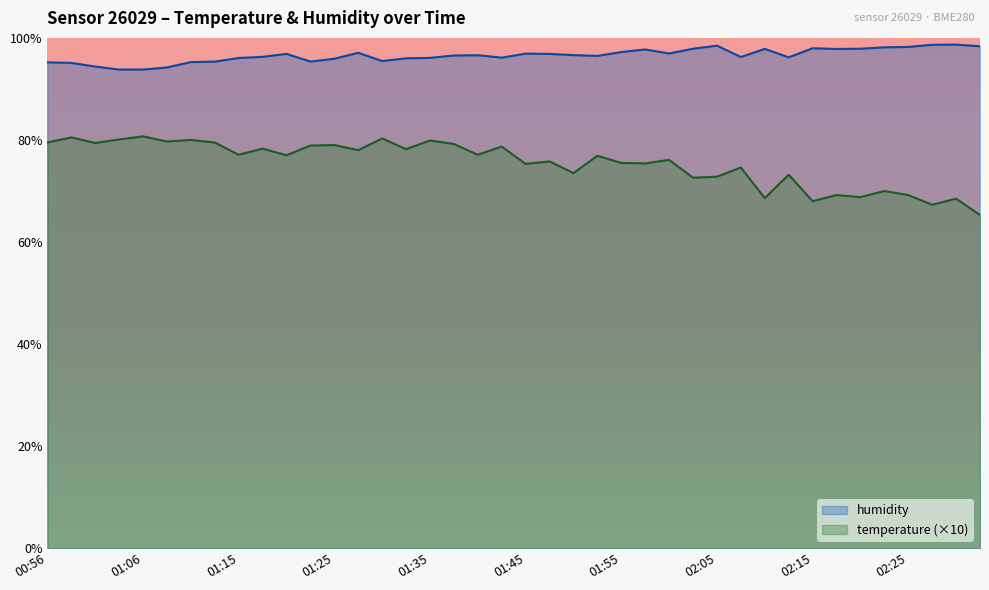

Is it true that temperature equals 78.3 at 01:18?

True